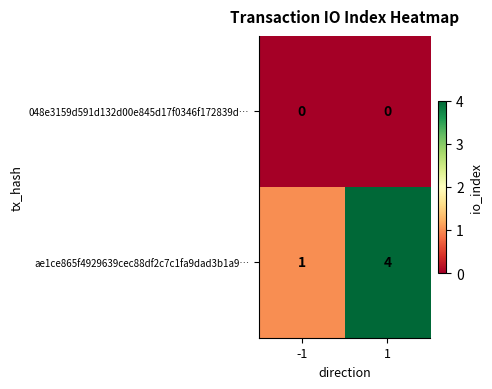

List the series in order of their peak value, highest first.

ae1ce865f4929639cec88df2c7c1fa9dad3b1a9…, 048e3159d591d132d00e845d17f0346f172839d…